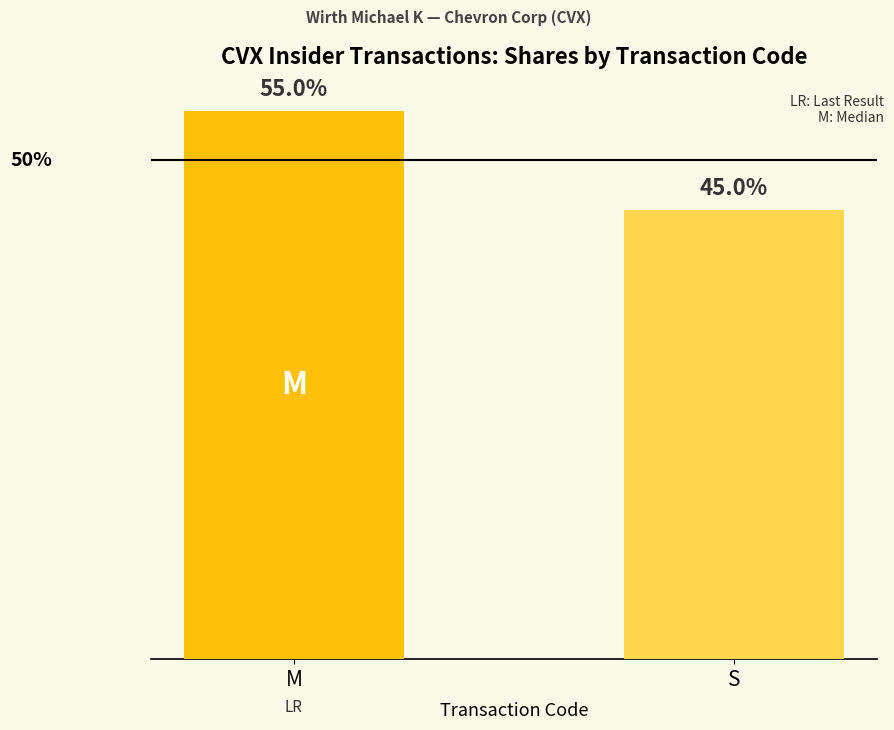

Are the bars horizontal?

No